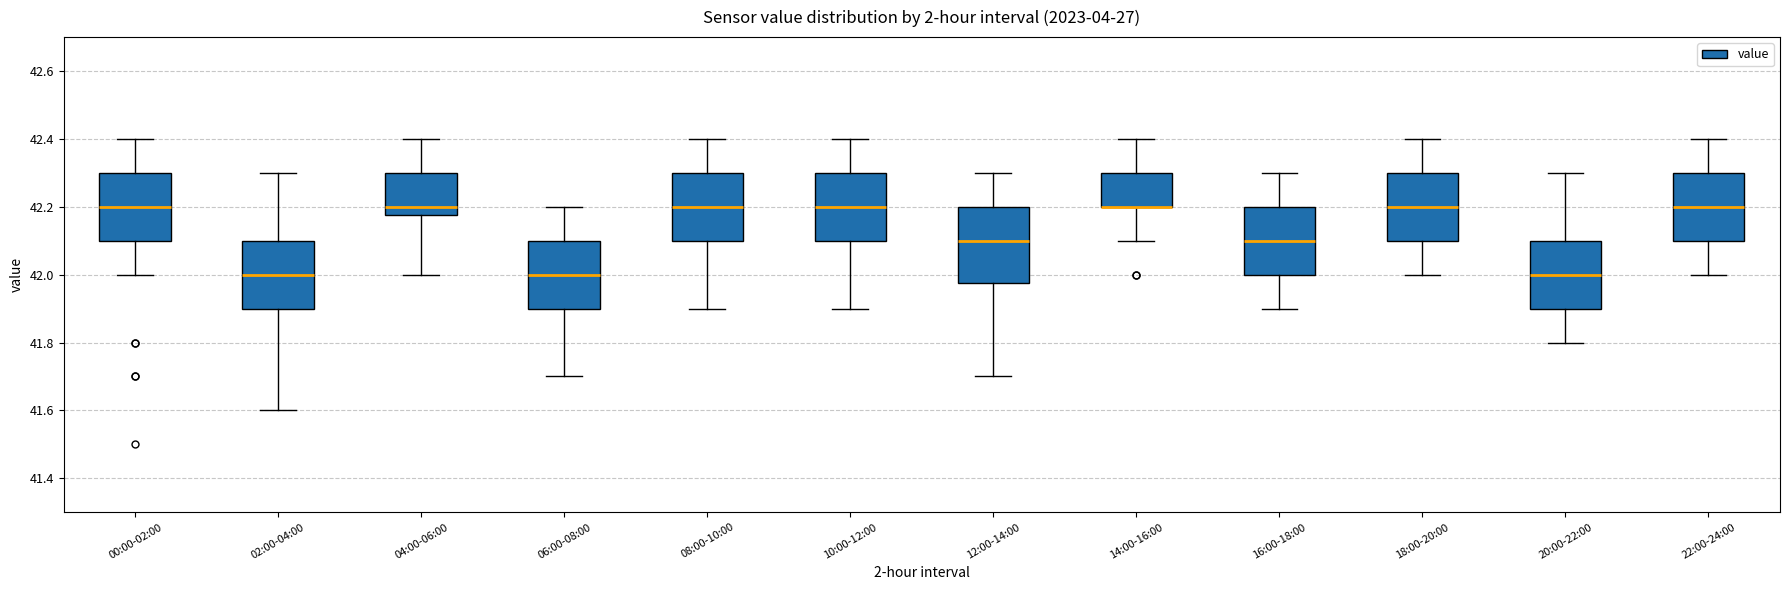

Reading left to right, transcribe this box plot: for each box, give where its median line is, the range the box spans, and where its two whiskers end, as read against the y-axis. The values are not printed on the chart, so give them approximately, as read against the axis.

00:00-02:00: median 42.20, box 42.10 to 42.30, whiskers 42.00 to 42.40
02:00-04:00: median 42.00, box 41.90 to 42.10, whiskers 41.60 to 42.30
04:00-06:00: median 42.20, box 42.18 to 42.30, whiskers 42.00 to 42.40
06:00-08:00: median 42.00, box 41.90 to 42.10, whiskers 41.70 to 42.20
08:00-10:00: median 42.20, box 42.10 to 42.30, whiskers 41.90 to 42.40
10:00-12:00: median 42.20, box 42.10 to 42.30, whiskers 41.90 to 42.40
12:00-14:00: median 42.10, box 41.98 to 42.20, whiskers 41.70 to 42.30
14:00-16:00: median 42.20 (drawn on the box's lower edge), box 42.20 to 42.30, whiskers 42.10 to 42.40
16:00-18:00: median 42.10, box 42.00 to 42.20, whiskers 41.90 to 42.30
18:00-20:00: median 42.20, box 42.10 to 42.30, whiskers 42.00 to 42.40
20:00-22:00: median 42.00, box 41.90 to 42.10, whiskers 41.80 to 42.30
22:00-24:00: median 42.20, box 42.10 to 42.30, whiskers 42.00 to 42.40